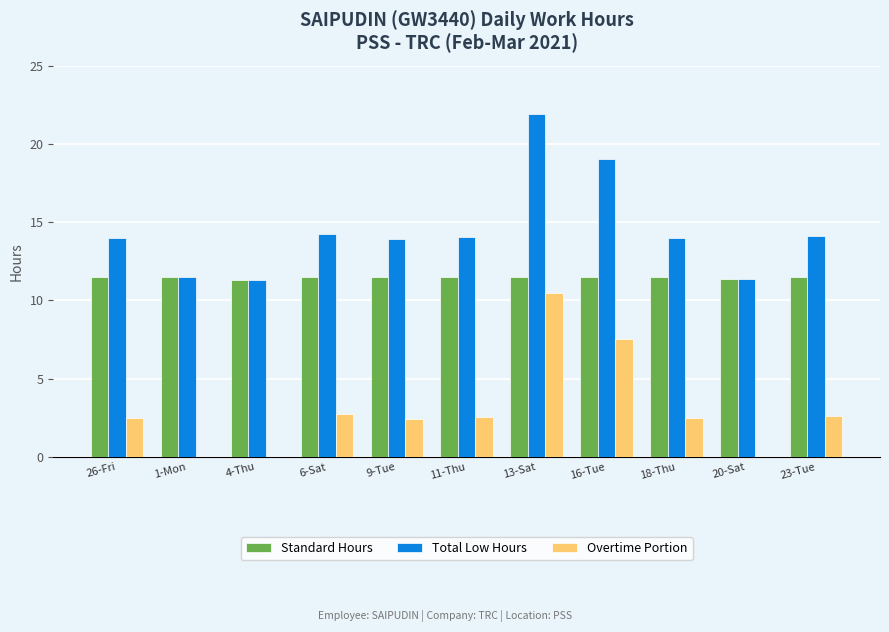

What is the highest value of the Standard Hours series?

11.5